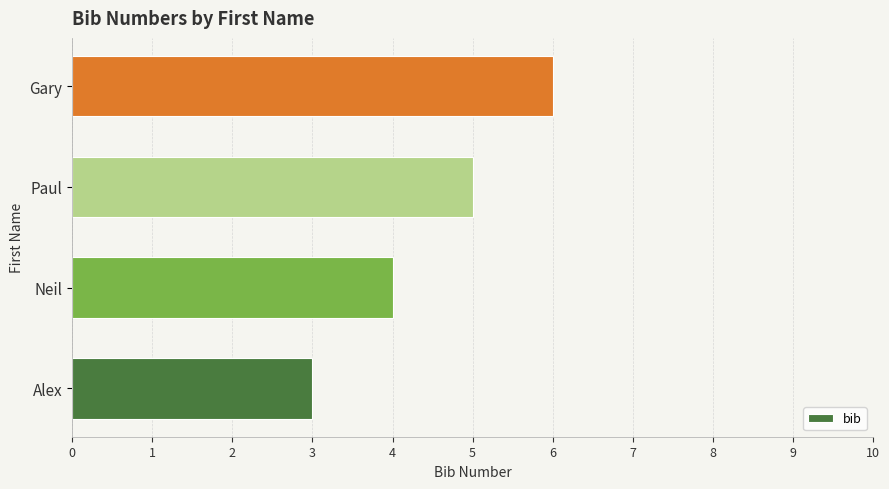

List the labels in order of value, largest first.

Gary, Paul, Neil, Alex